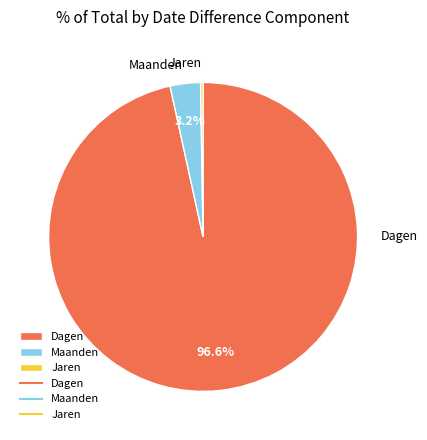

What is the largest slice in the pie chart?

Dagen